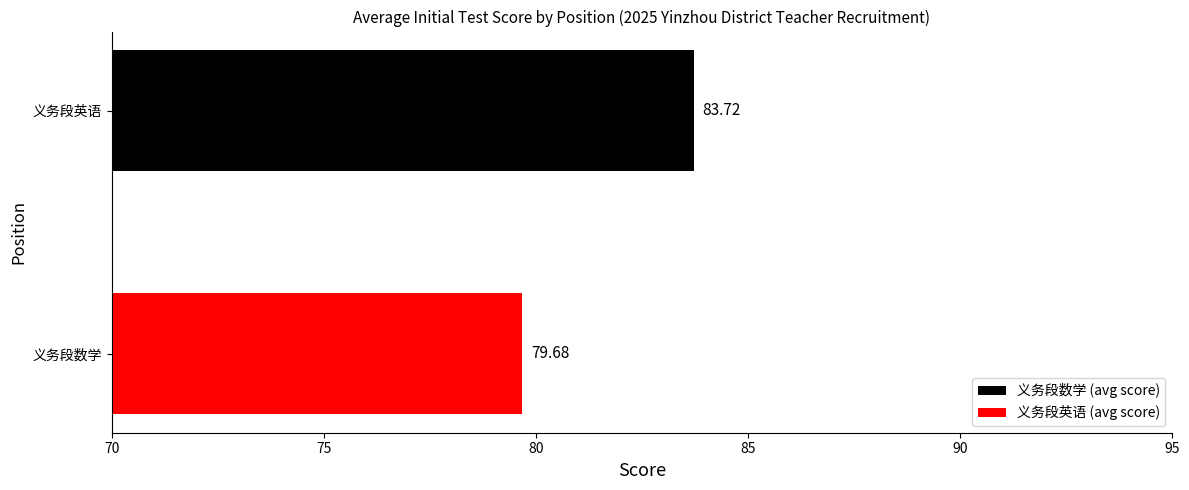

How many values are below 83?

1